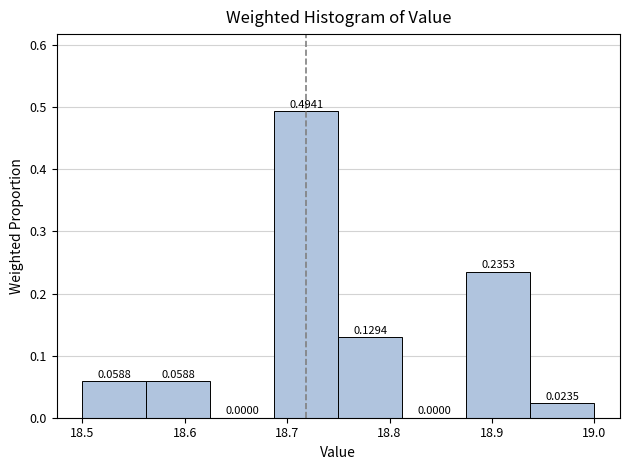

Over which range of the x-axis is the bar tallest?

18.69 to 18.75